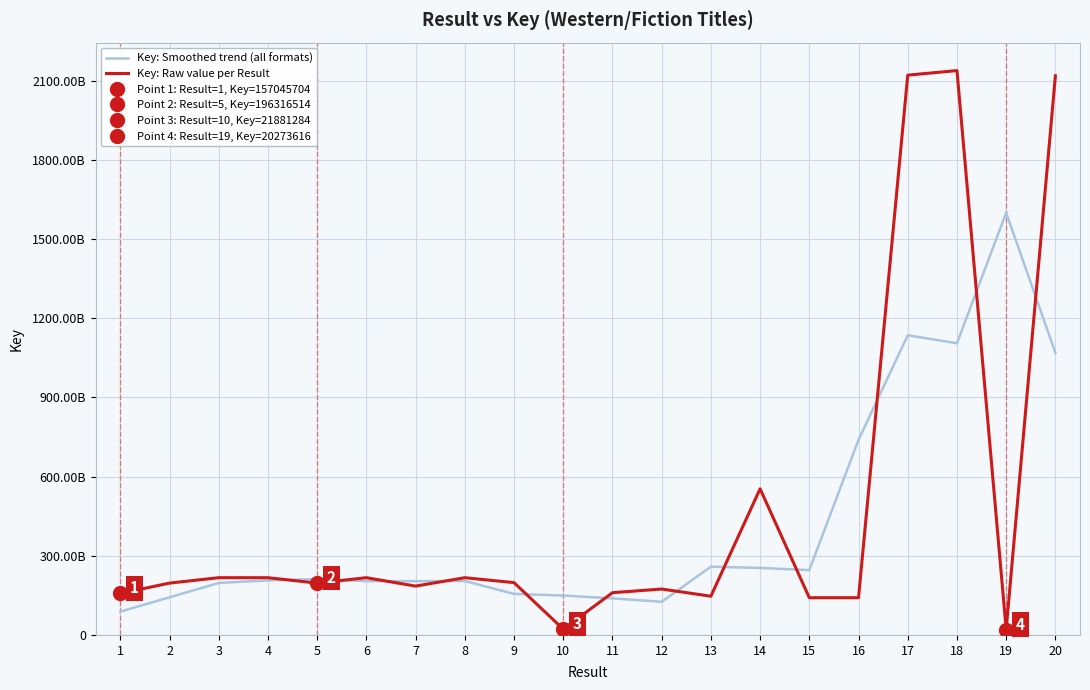

Between which two adjacent categories do Key: Smoothed trend (all formats) and Key: Raw value per Result first intersect?

4 and 5